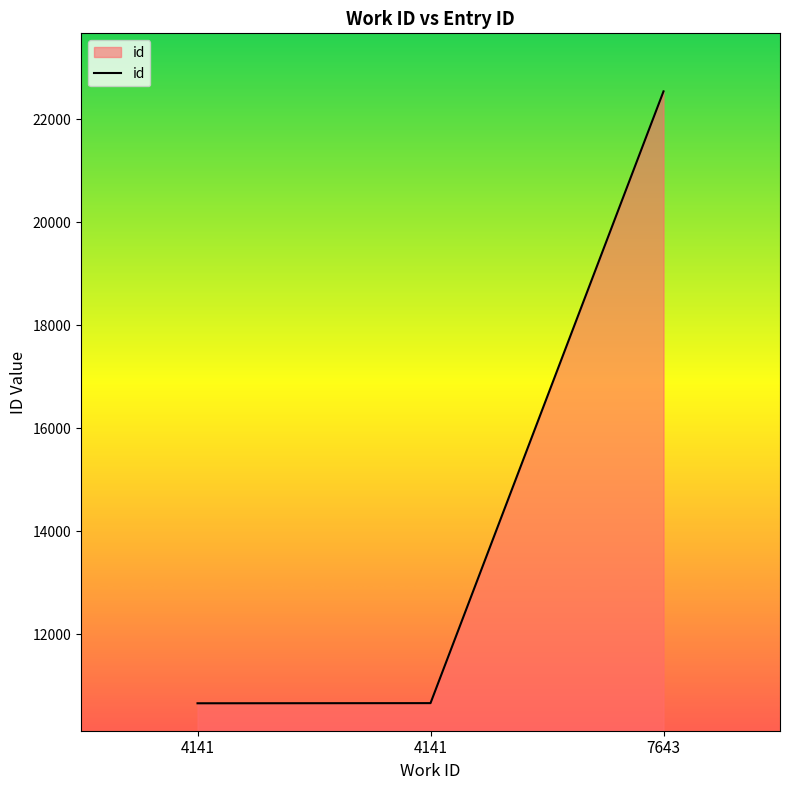

What is the value of the 1st point from the left?

10658